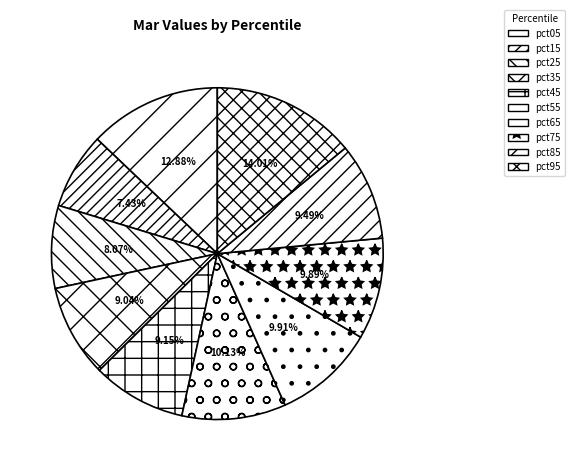

To the nearest percent, what is the average slice percentage?

10%